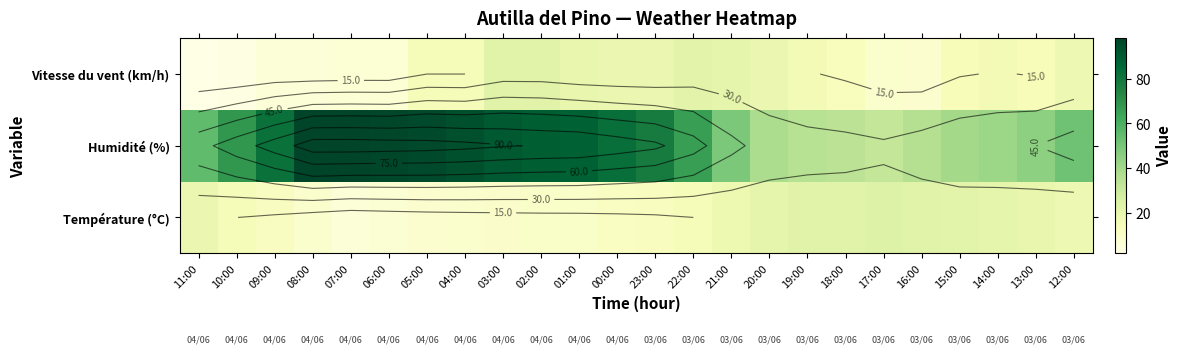

What is the highest value of the Vitesse du vent (km/h) series?

23.0